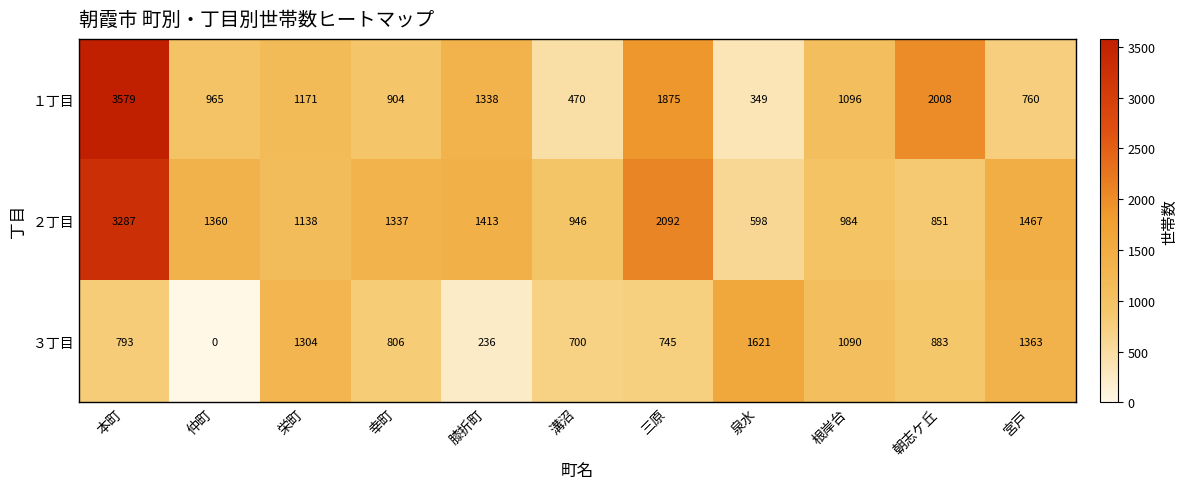

What is the spread (max minus min) of values at 朝志ケ丘?

1157